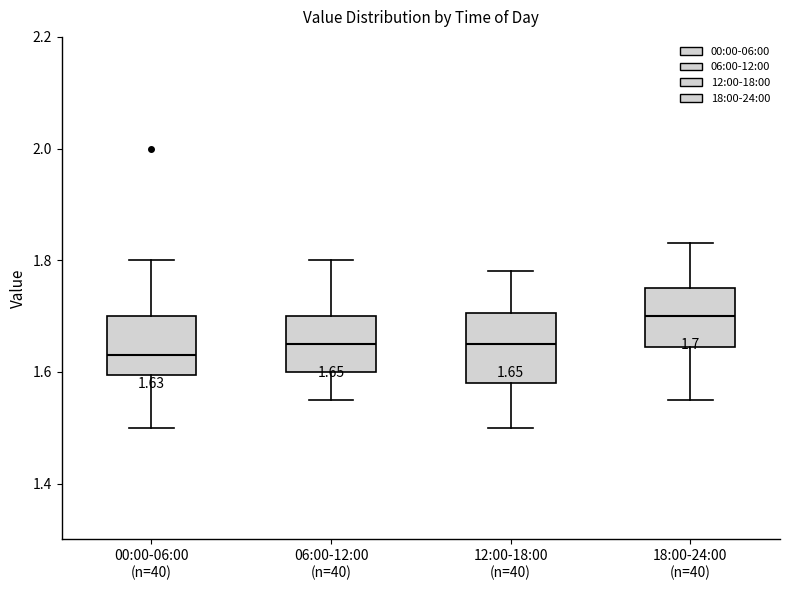

Which box's median line is the highest?

18:00-24:00 (n=40)